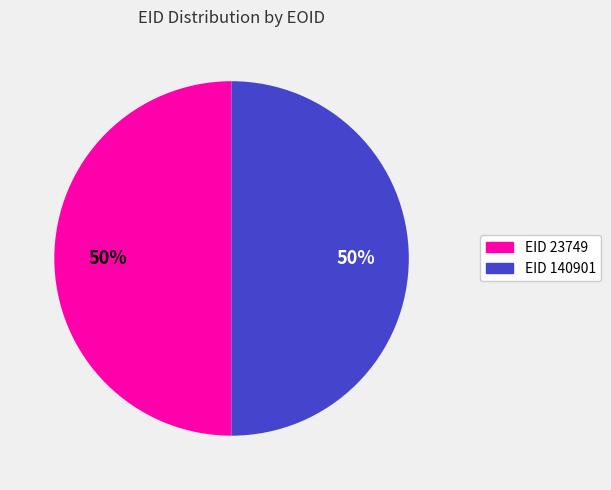

To the nearest percent, what is the average slice percentage?

50%